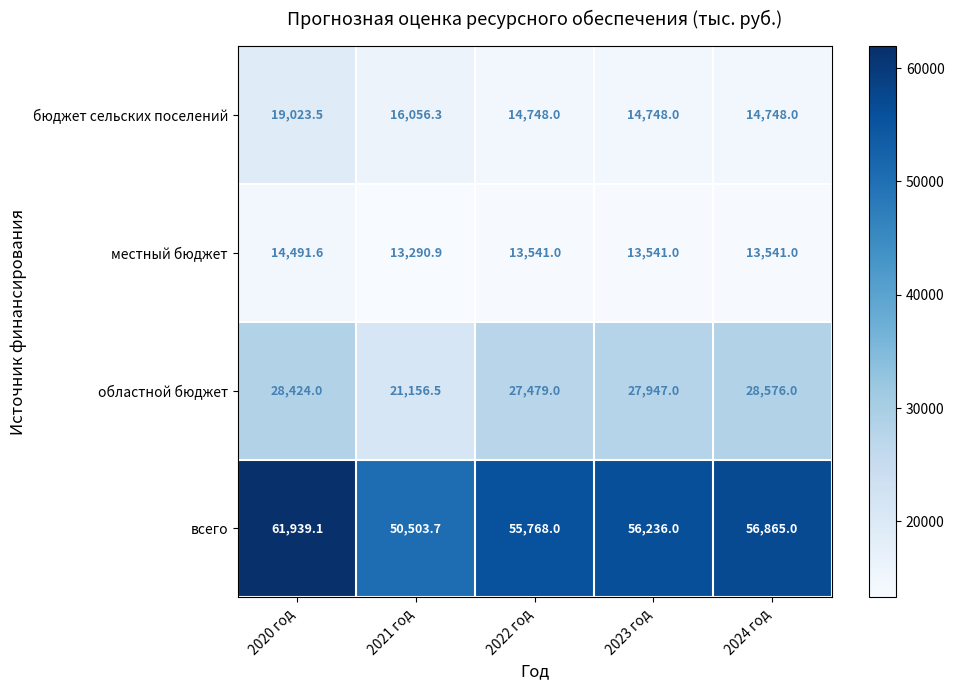

Which category has the highest value in the всего series?

2020 год